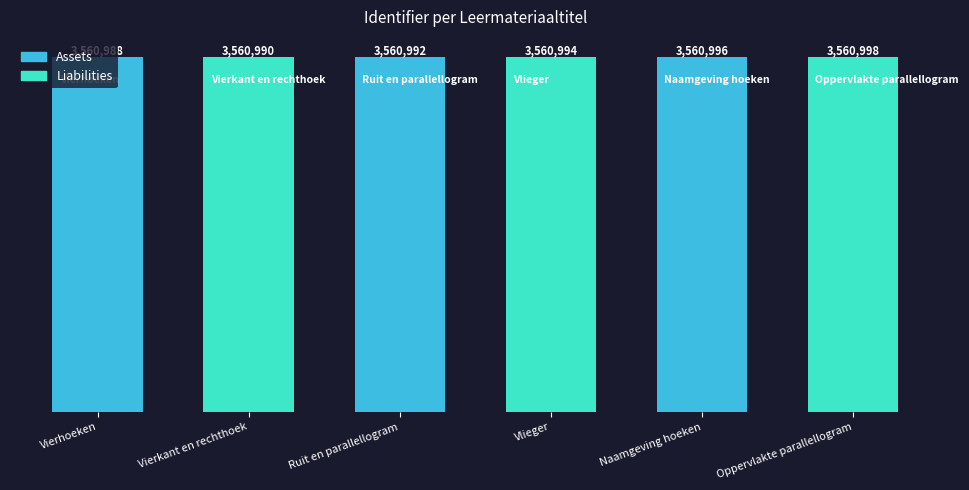

Reading left to right, what are all the values shown in this chart?

Vierhoeken=3560988	Vierkant en rechthoek=3560990	Ruit en parallellogram=3560992	Vlieger=3560994	Naamgeving hoeken=3560996	Oppervlakte parallellogram=3560998